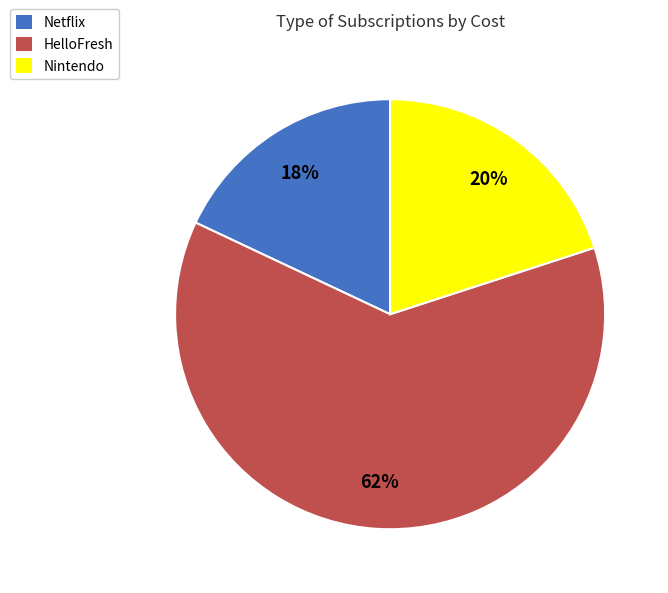

Which category accounts for the majority?

HelloFresh